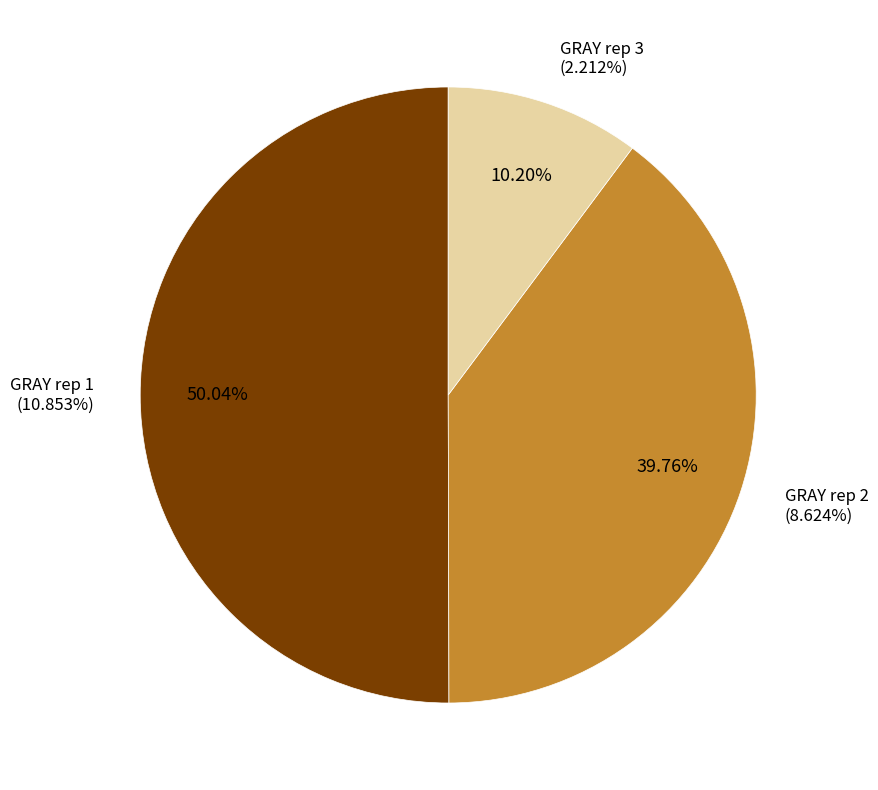

Which slice represents more than half of the pie?

GRAY rep 1